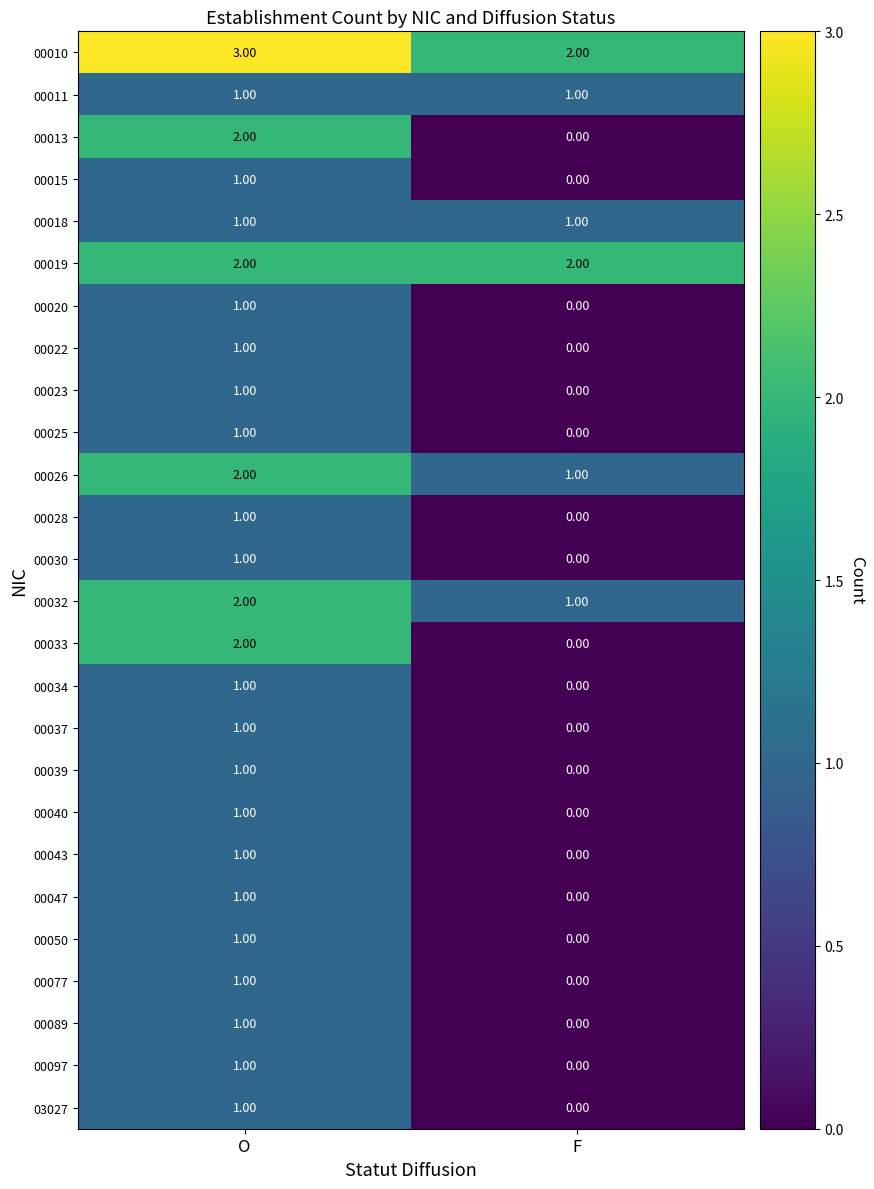

At which label is 00097 closest to 0?

F